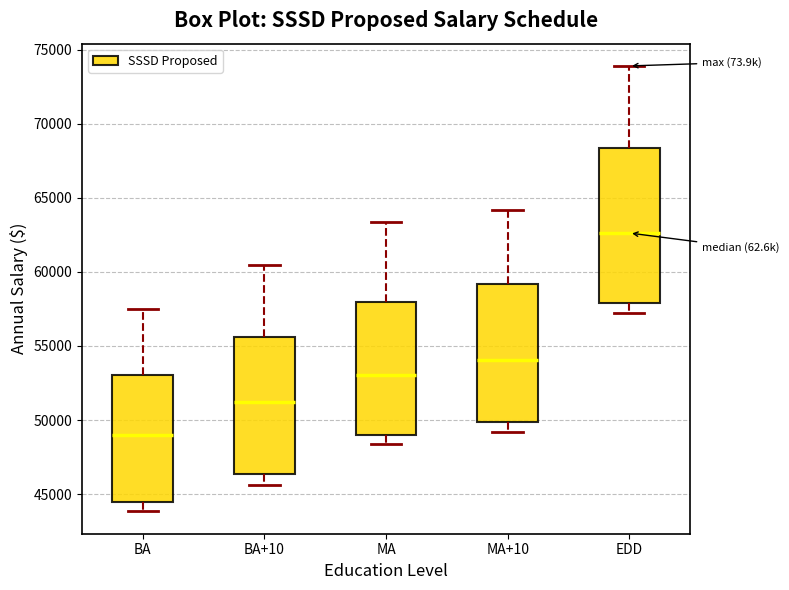

Reading left to right, read every box against the y-axis: the position of its median line, the range the box covers, and the ends of its whiskers. The values are not printed on the chart, so give them approximately, as read against the axis.

BA: median 49000, box 44500 to 53000, whiskers 44000 to 57500
BA+10: median 51000, box 46500 to 55500, whiskers 45500 to 60500
MA: median 53000, box 49000 to 58000, whiskers 48500 to 63500
MA+10: median 54000, box 50000 to 59000, whiskers 49000 to 64000
EDD: median 62500, box 58000 to 68500, whiskers 57000 to 74000